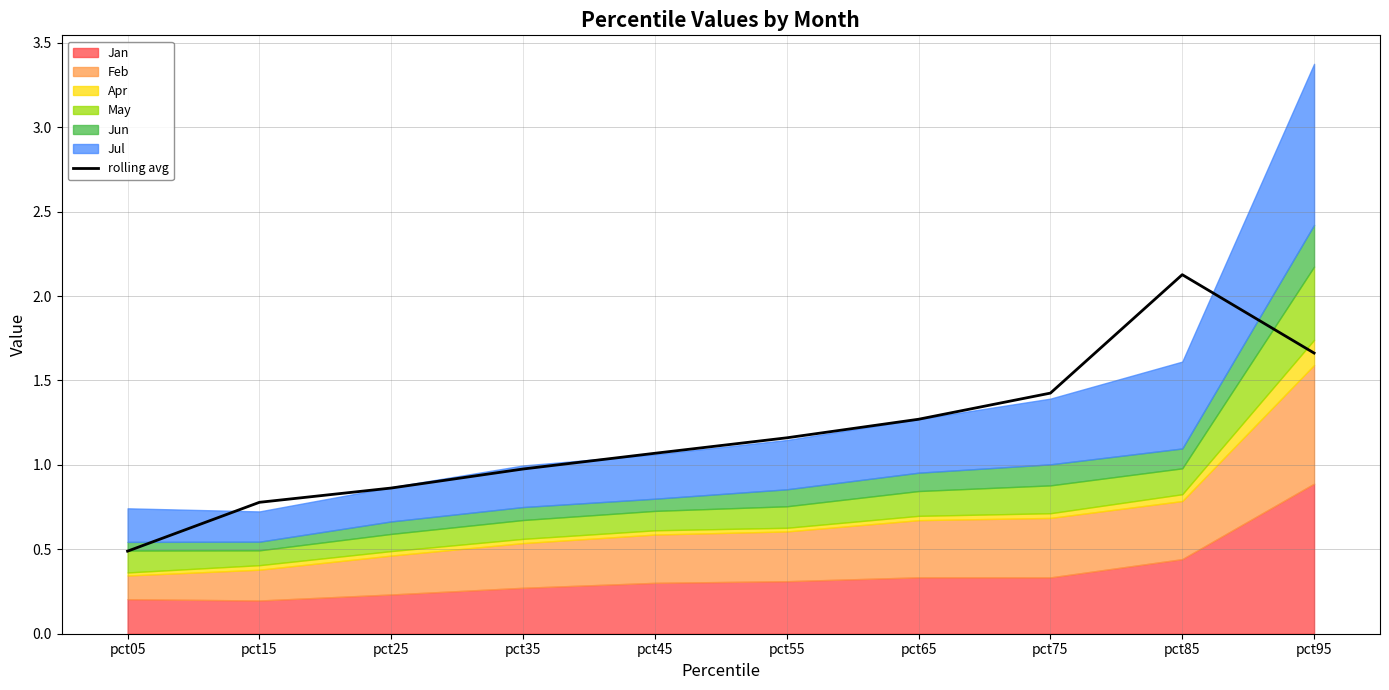

Reading right to left, list all the values displayed in this chart.

pct95=1.7	pct85=2.1	pct75=1.4	pct65=1.3	pct55=1.2	pct45=1.1	pct35=1.0	pct25=0.9	pct15=0.8	pct05=0.5